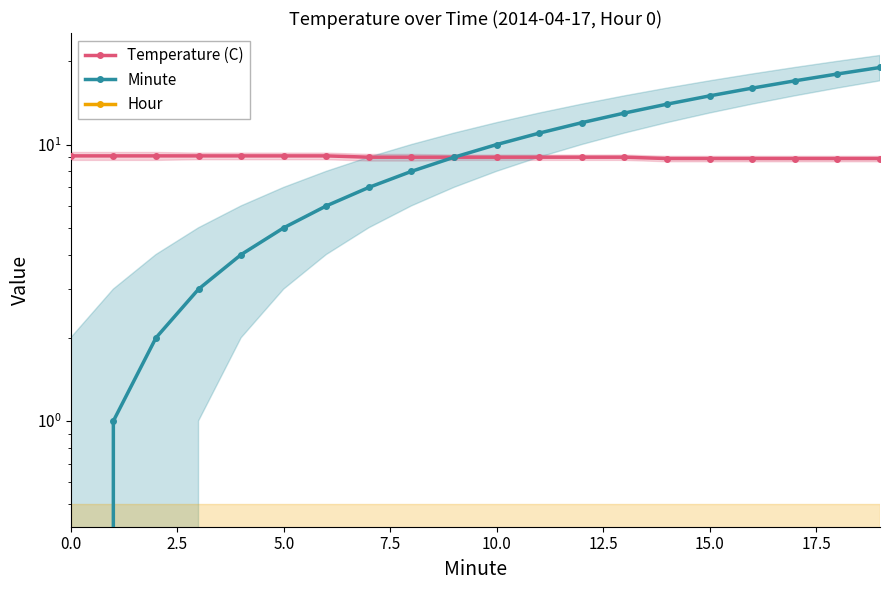

Where does the Minute series first go above 10?

11